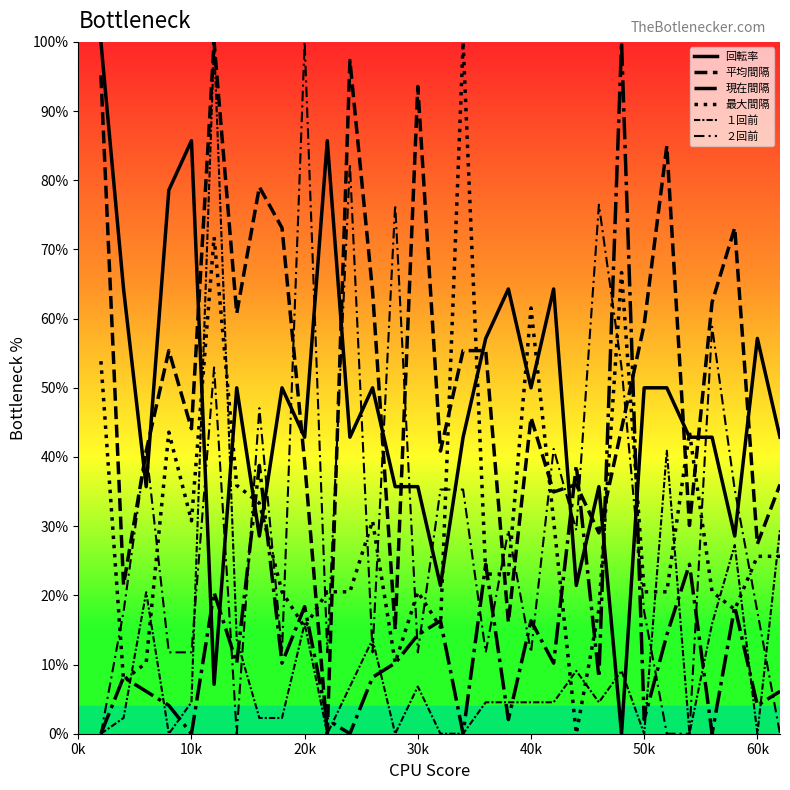

Is this an area chart (filled region under the line)?

No